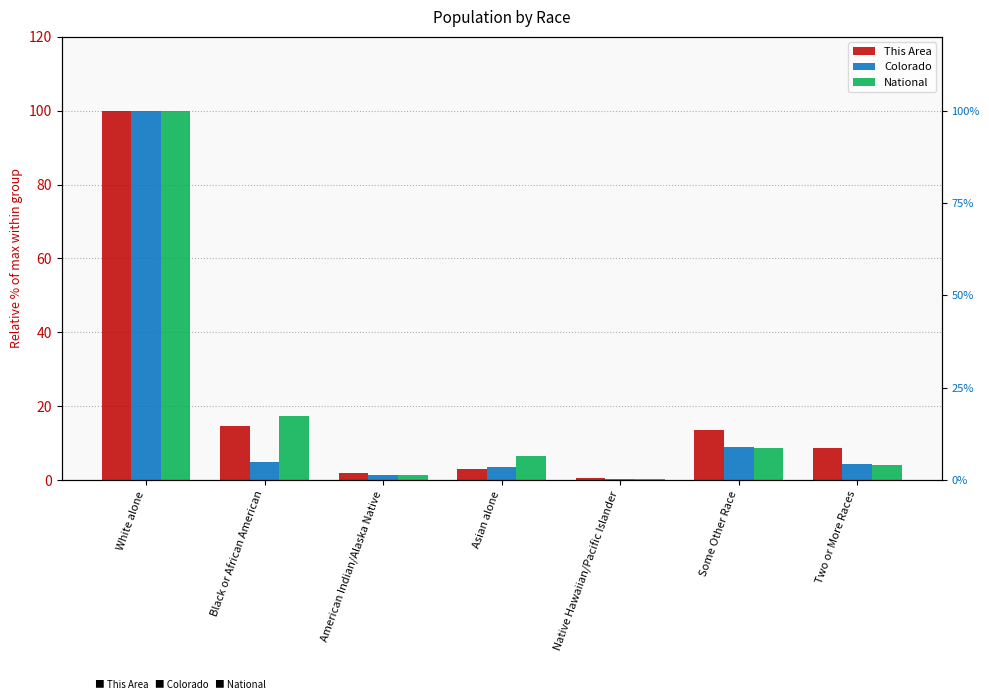

What is the sum of the Colorado values at Black or African American and American Indian/Alaska Native?

6.3